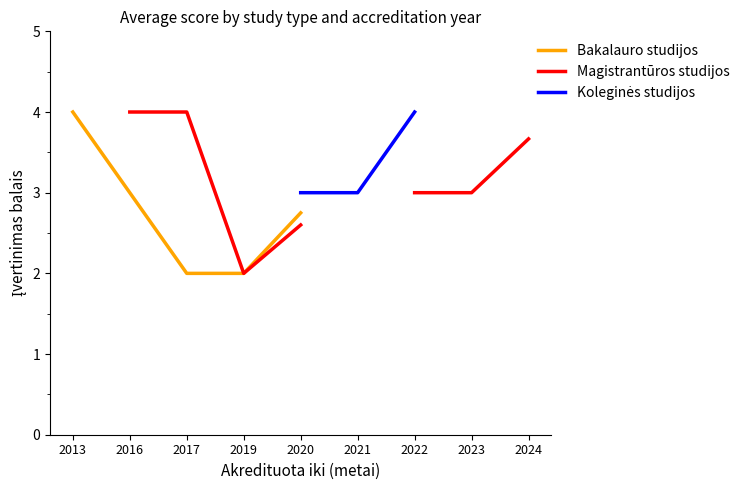

True or false: Koleginės studijos has more than 2 points higher than both neighbors.

False